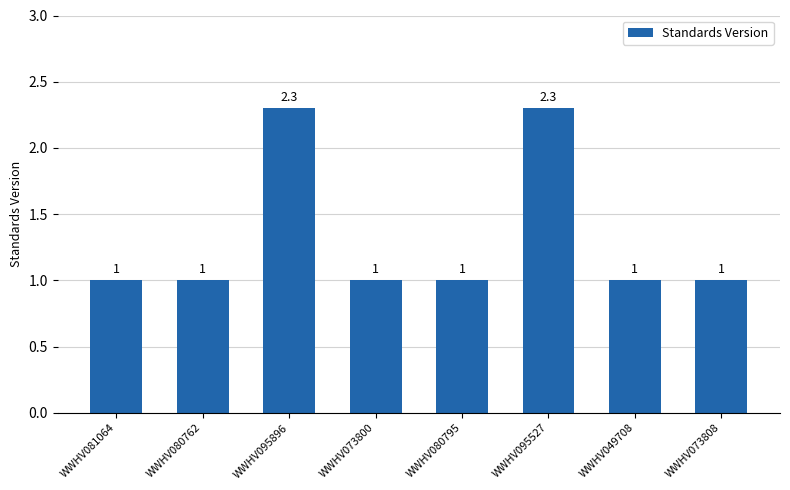

What is the label of the 3rd bar from the left?

WWHV095896